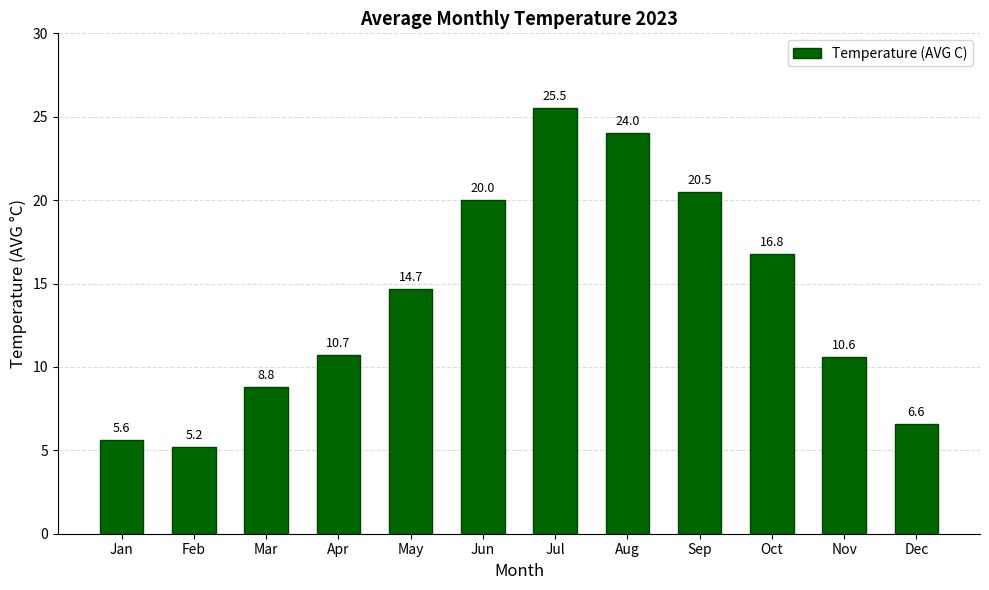

Where is the data nearest to the value 15?

May